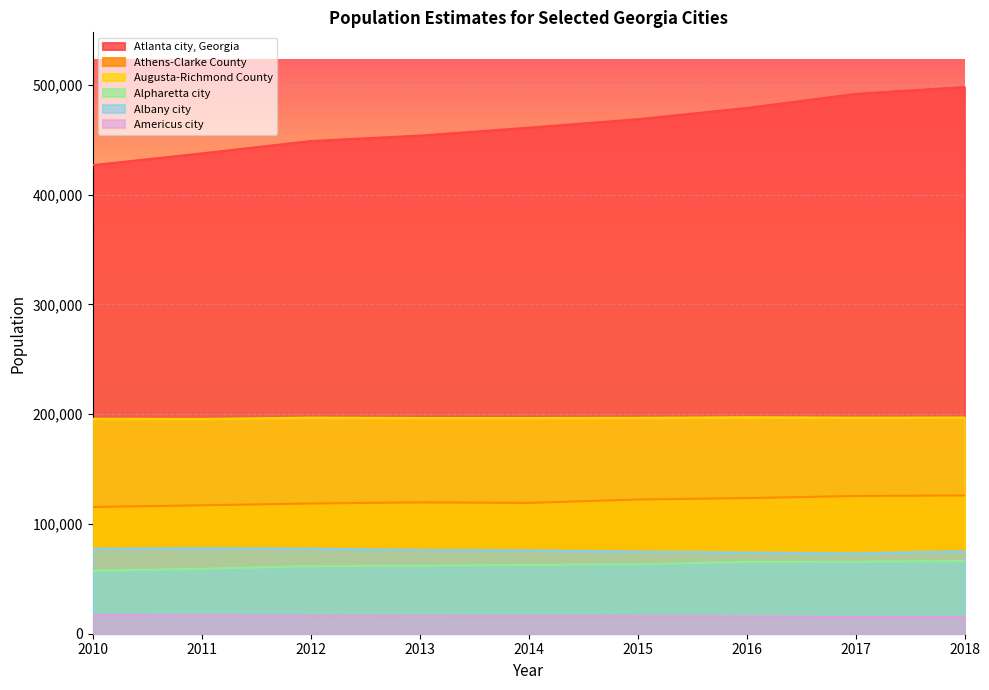

What is the value of the Albany city point at the 9th from the left?

75249